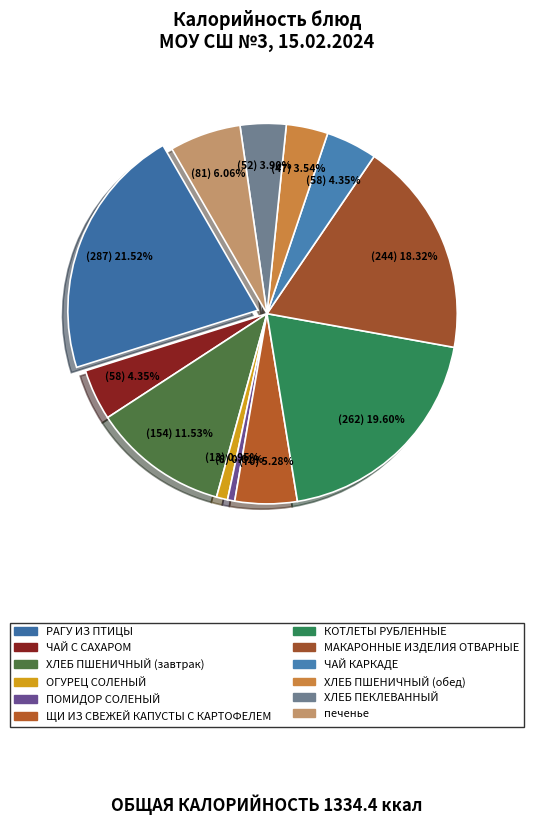

Does any single category account for the majority?

No